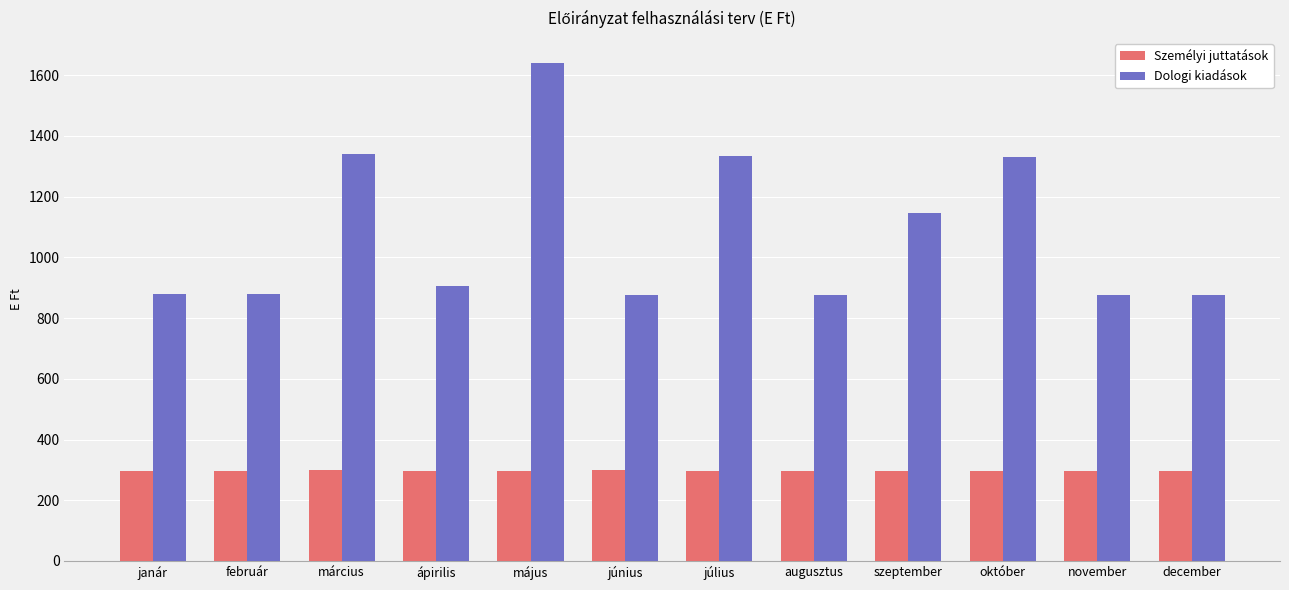

At which category is the sum across all series the highest?

május